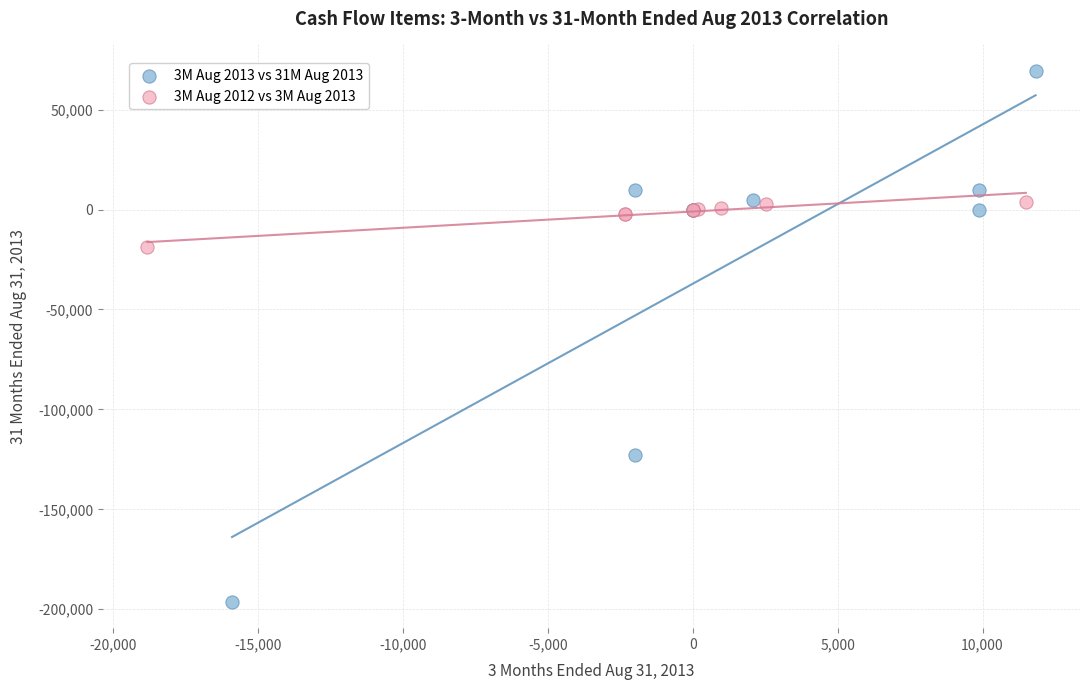

Which series has the widest spread of Y values?

3M Aug 2013 vs 31M Aug 2013